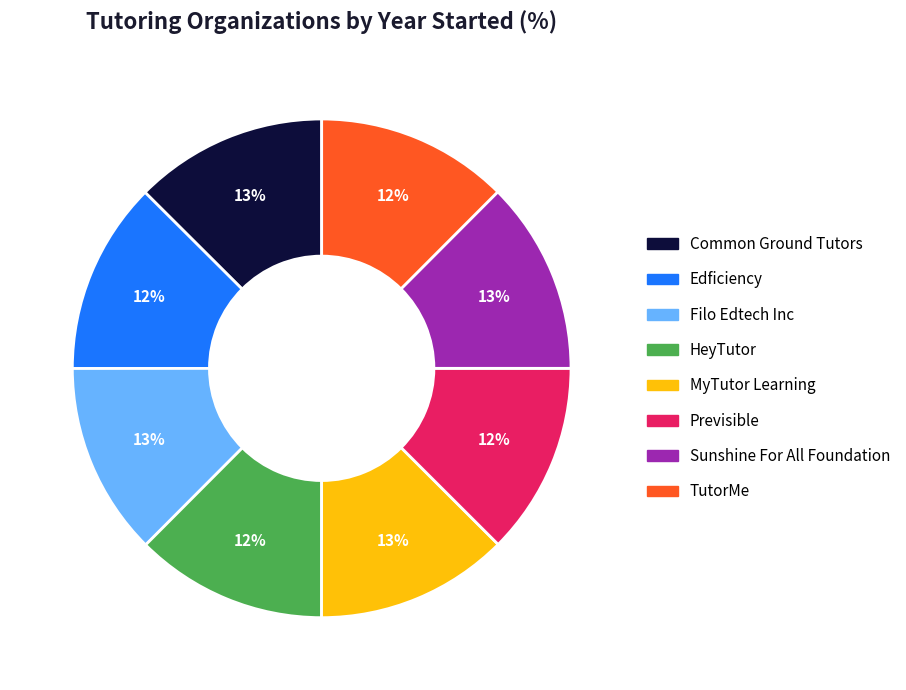

Is there a majority slice in this chart?

No